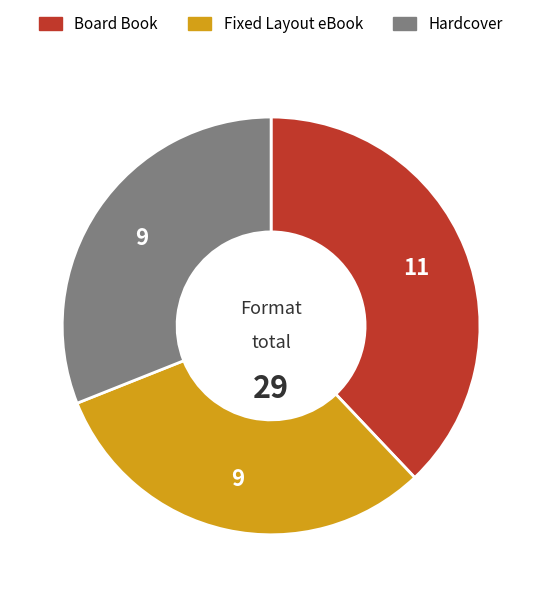

Which category has the biggest portion of the pie?

Board Book